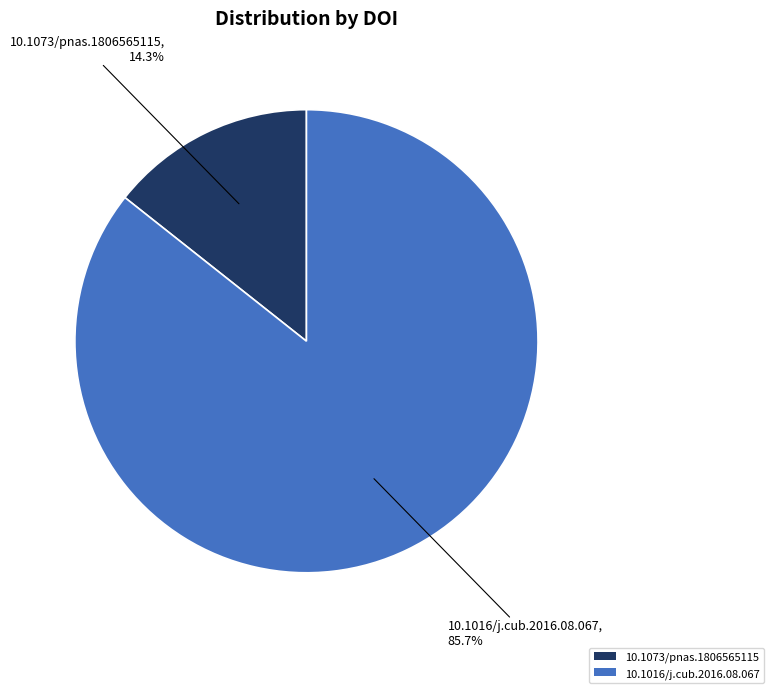

Combined, do 10.1073/pnas.1806565115 and 10.1016/j.cub.2016.08.067 account for over 50%?

Yes